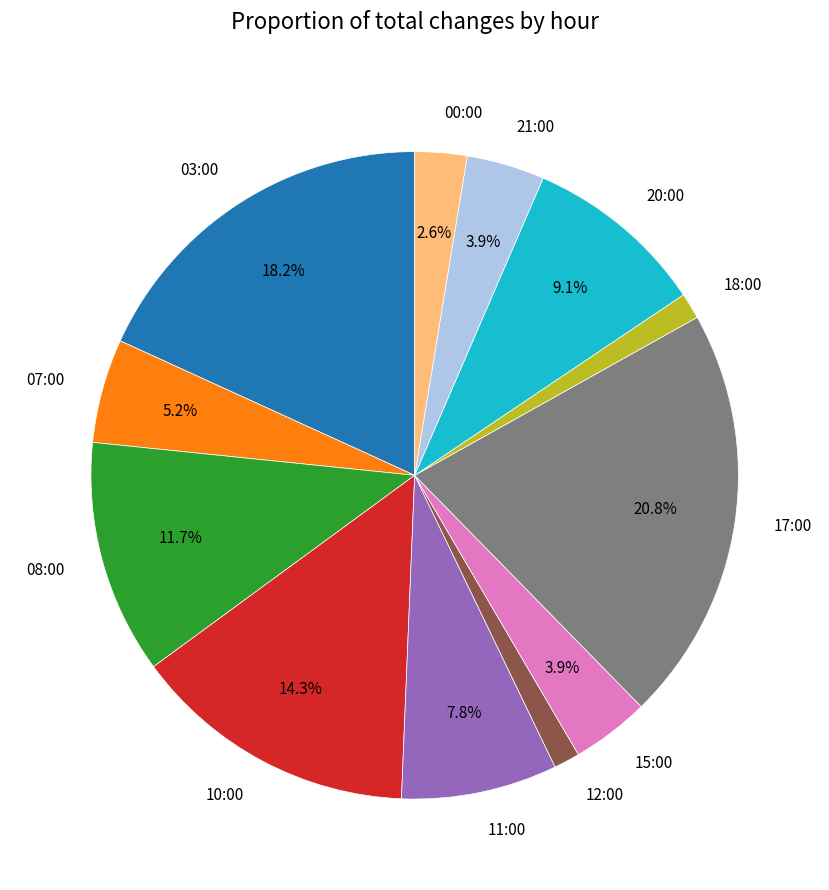

Is there any slice that represents more than half of the pie?

No